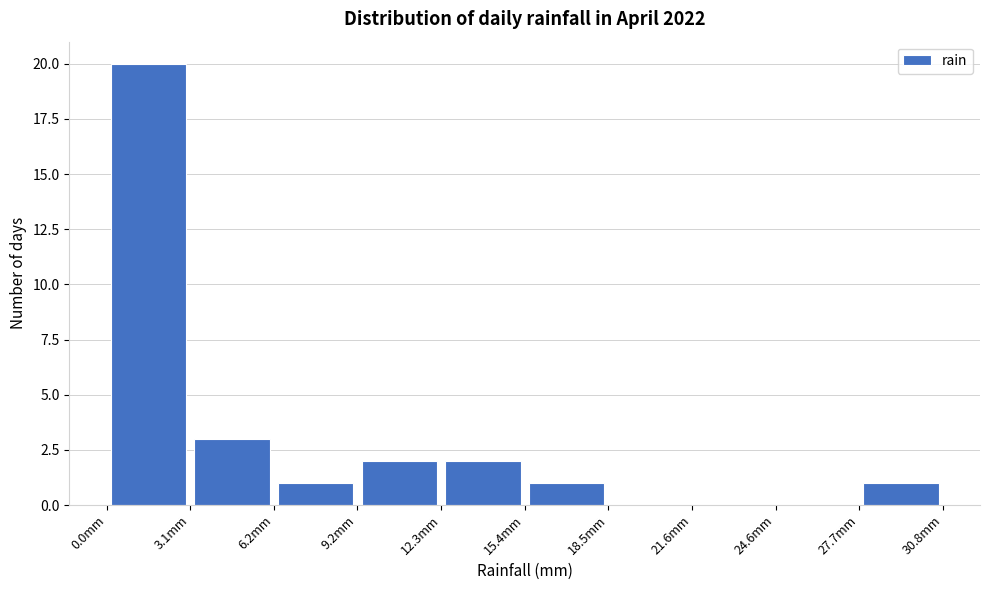

Reading left to right, list every bar in this chart as the range it spans on the x-axis followed by its height. Neither the bar edges nor the heights are printed on the chart, so give them approximately, as read against the axes.

0.0 to 3.0: 20
3.0 to 6.0: 3
6.0 to 9.0: 1
9.0 to 12.5: 2
12.5 to 15.5: 2
15.5 to 18.5: 1
18.5 to 21.5: 0
21.5 to 24.5: 0
24.5 to 27.5: 0
27.5 to 31.0: 1